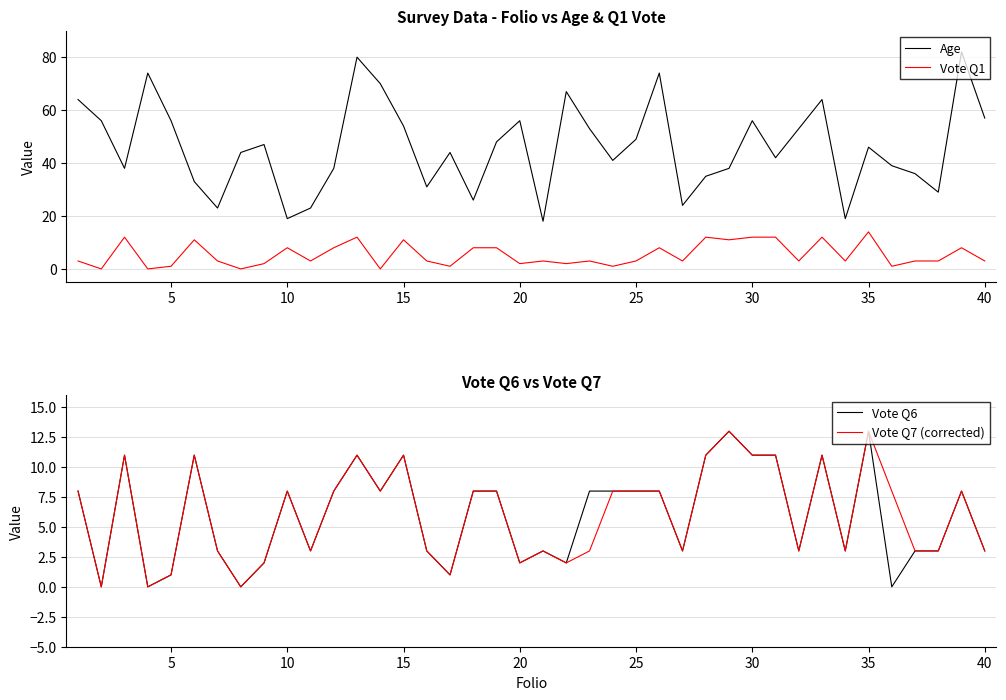

True or false: Age and Vote Q1 cross at least once.

False